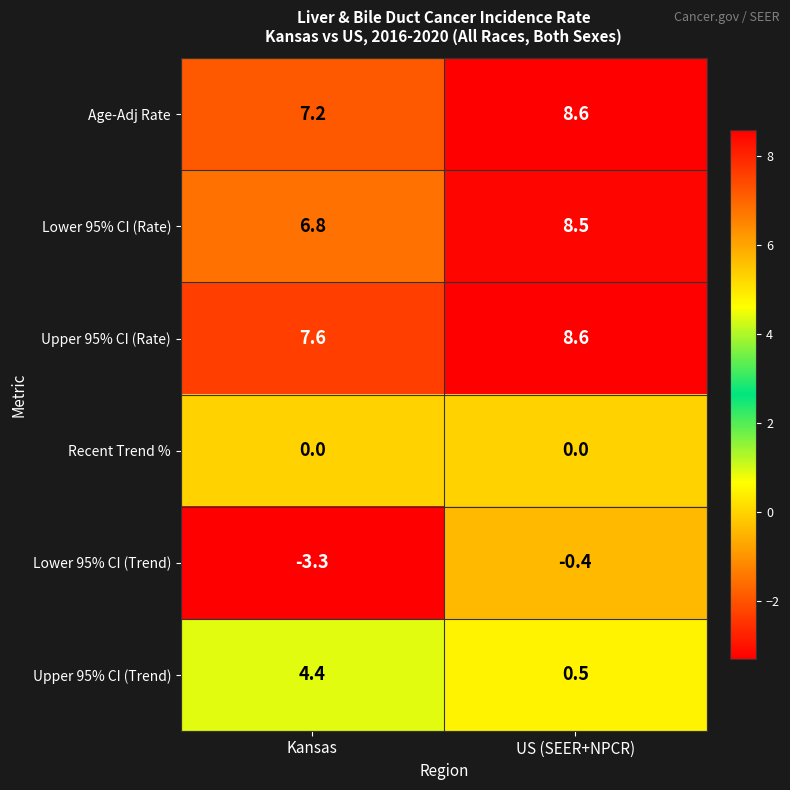

Rank the categories by Lower 95% CI (Trend) value from lowest to highest.

Kansas, US (SEER+NPCR)